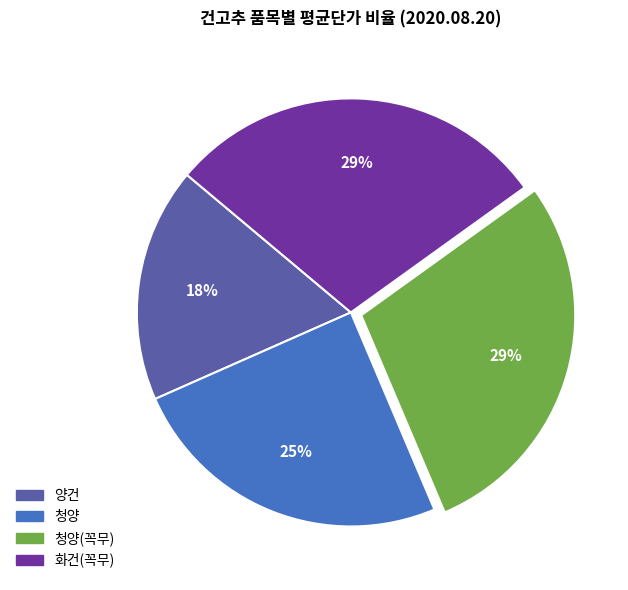

To the nearest percent, what is the average slice percentage?

25%